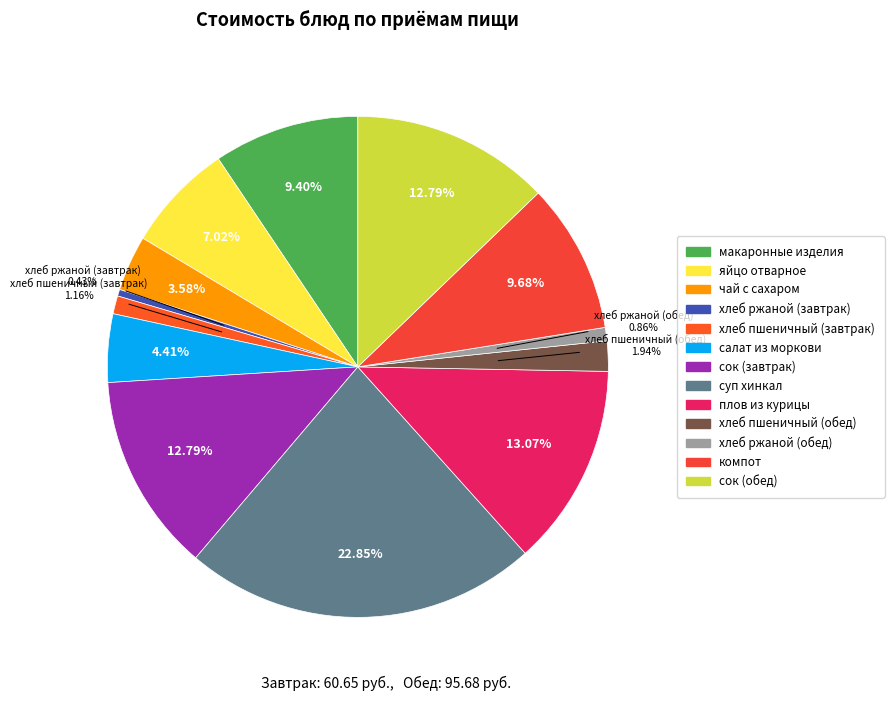

Is the sum of чай с сахаром and хлеб ржаной (завтрак) greater than half?

No